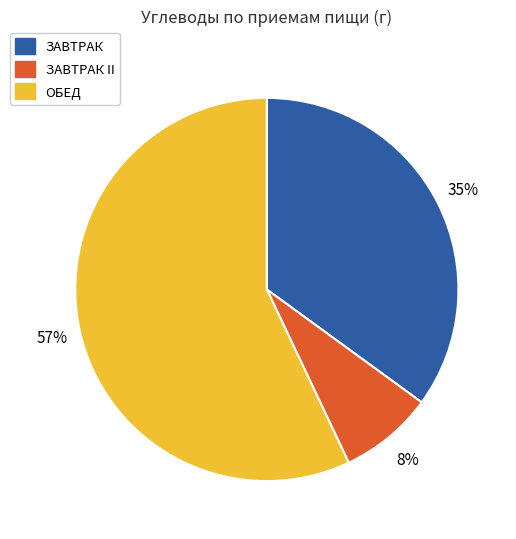

To the nearest percent, what is the difference between the largest and smallest slice percentages?

49%